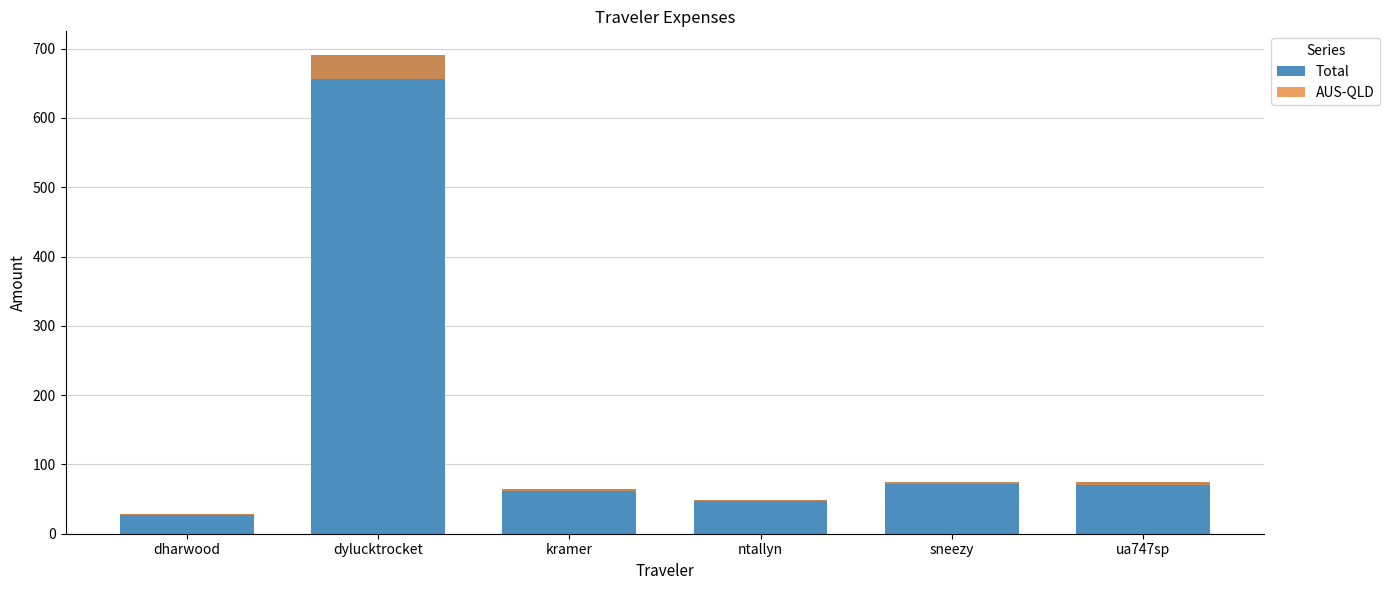

Count the number of data series in this chart.

2